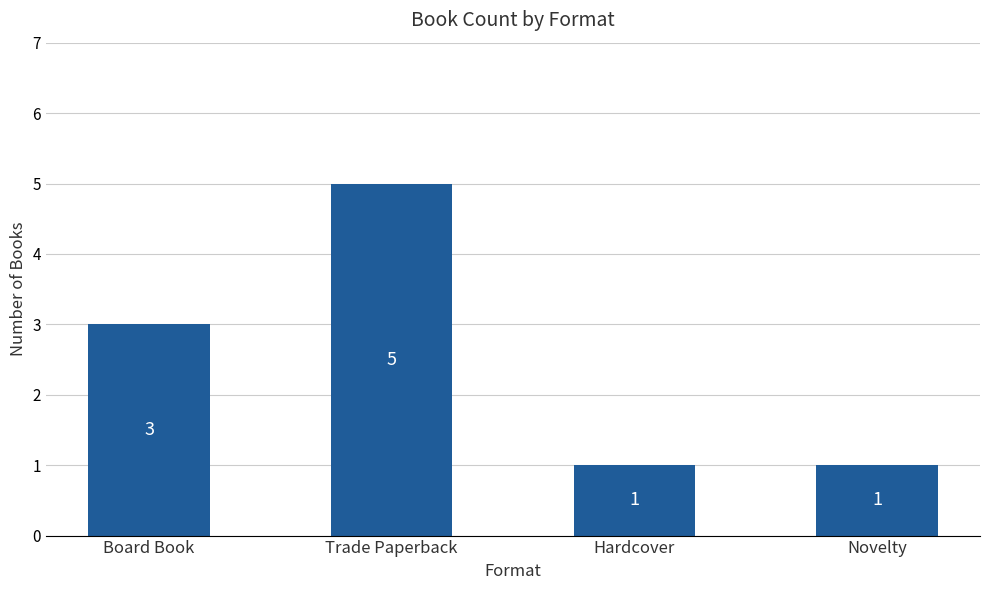

How many data points are less than 3?

2